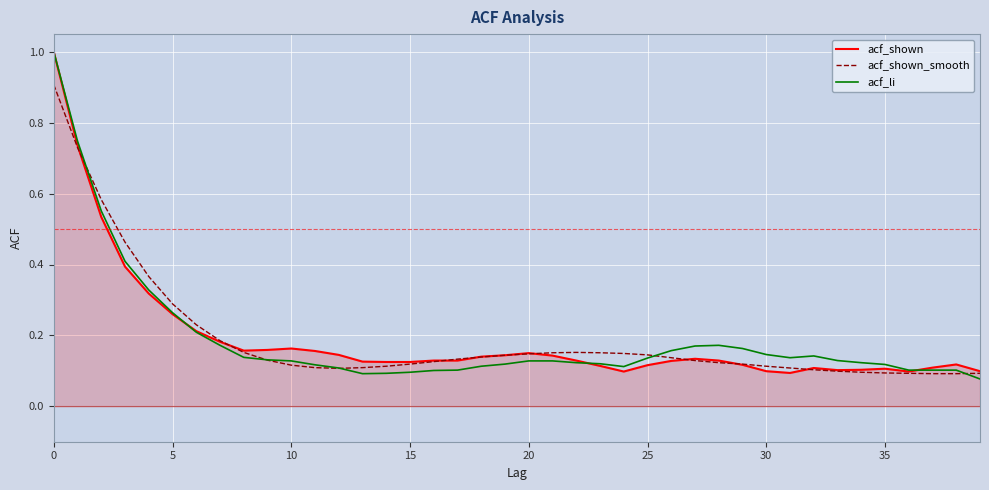

What value does the acf_shown_smooth series have at 0?

0.9